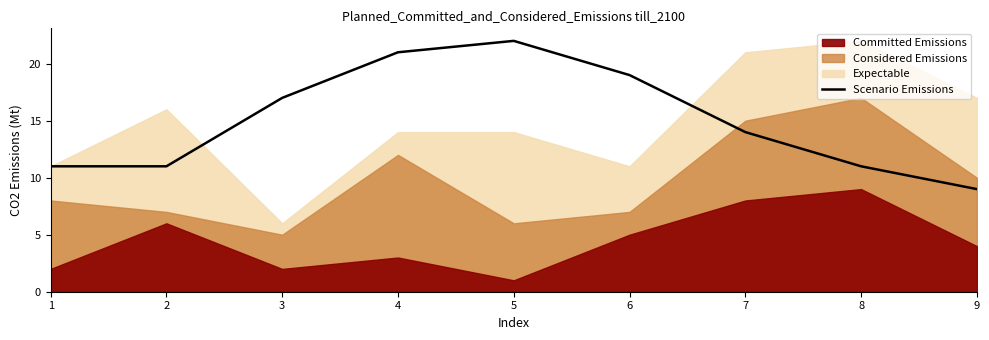

What is the difference between the maximum and minimum values?

13